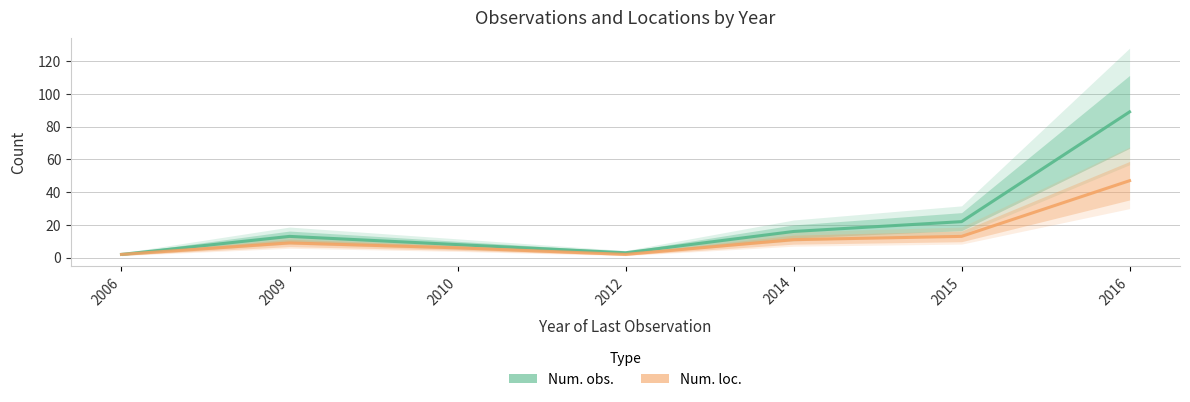

Where is the first local minimum for Num. loc.?

2012